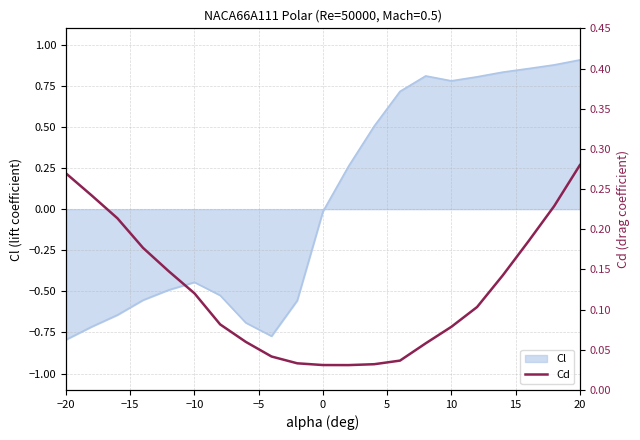

True or false: Cl has a value of 1.2 at 10.

False